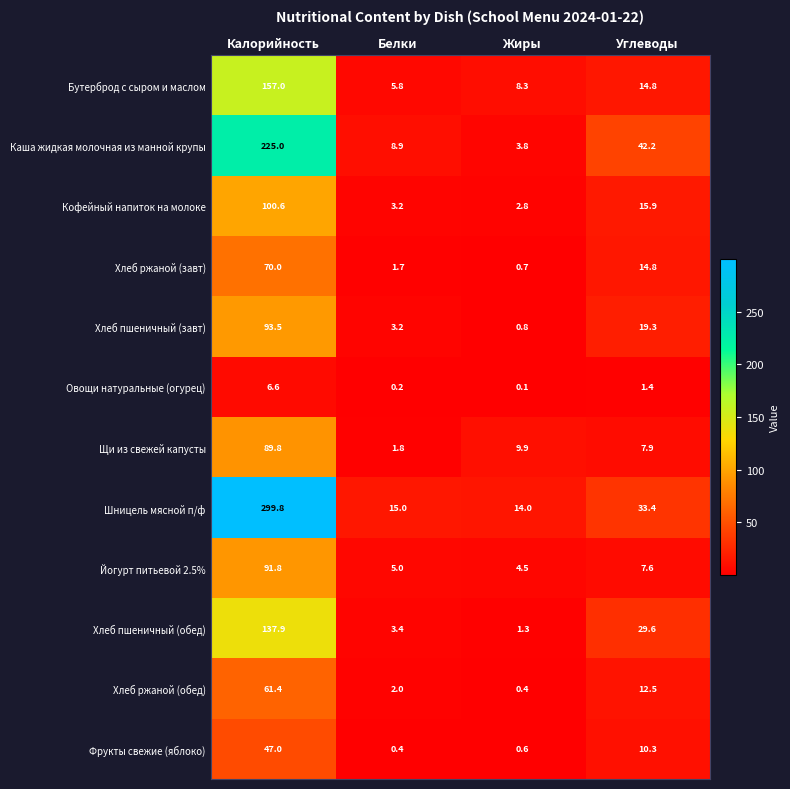

What is the sum of all Каша жидкая молочная из манной крупы values?

279.9